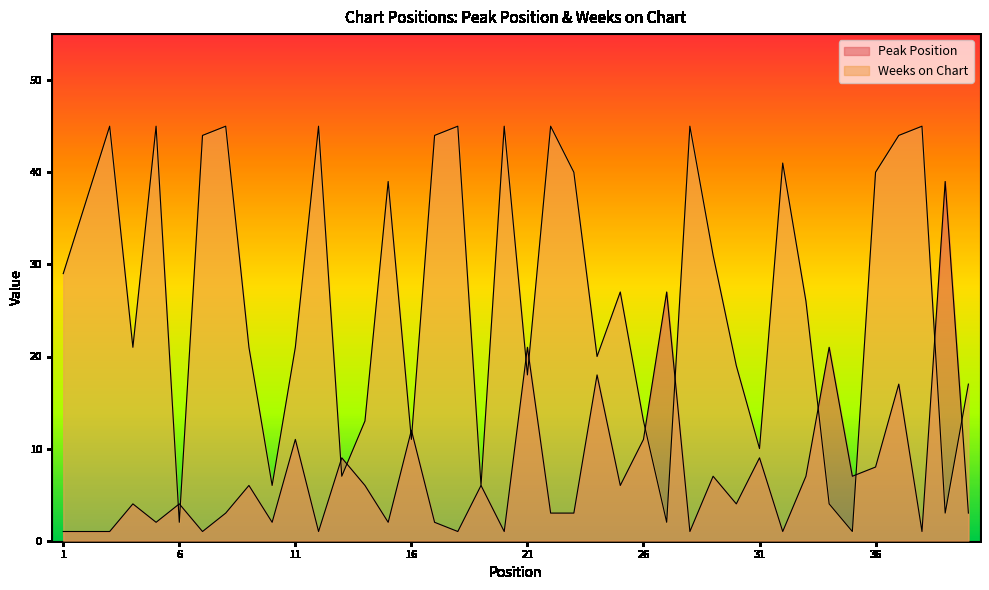

Reading right to left, transcribe all the data shown in this chart.

Peak Position: 3	39	1	17	8	7	21	7	1	9	4	7	1	27	11	6	18	3	3	21	1	6	1	2	12	2	6	9	1	11	2	6	3	1	4	2	4	1	1	1
Weeks on Chart: 17	3	45	44	40	1	4	26	41	10	19	31	45	2	13	27	20	40	45	18	45	6	45	44	11	39	13	7	45	21	6	21	45	44	2	45	21	45	37	29